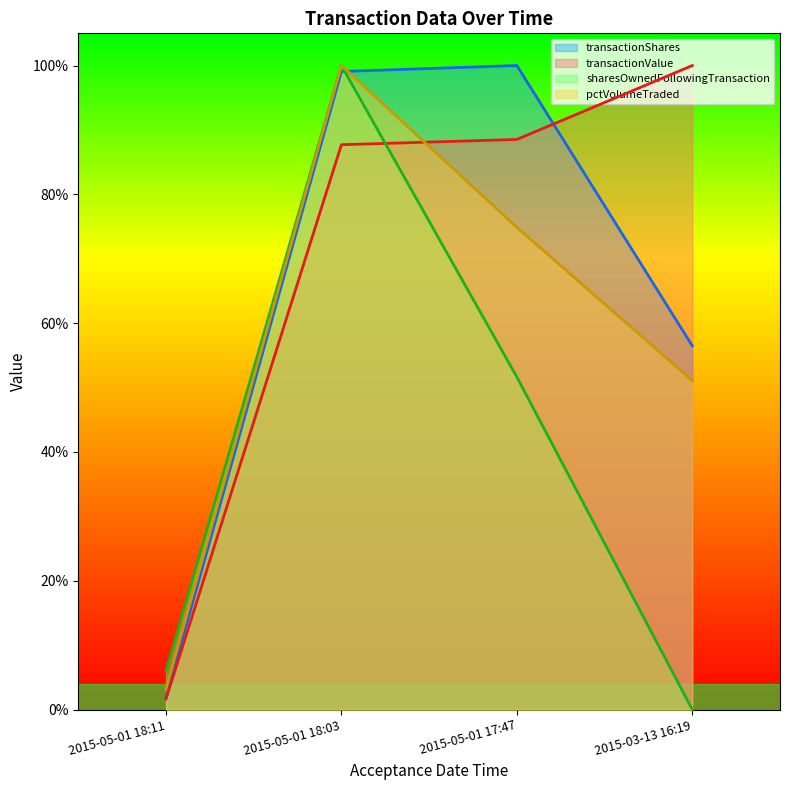

True or false: transactionShares has more than 0 interior local peaks.

True